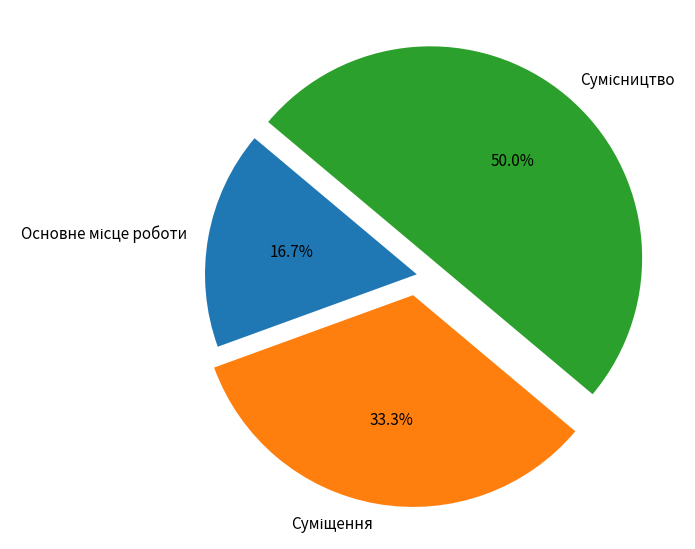

How many slices are in this pie chart?

3